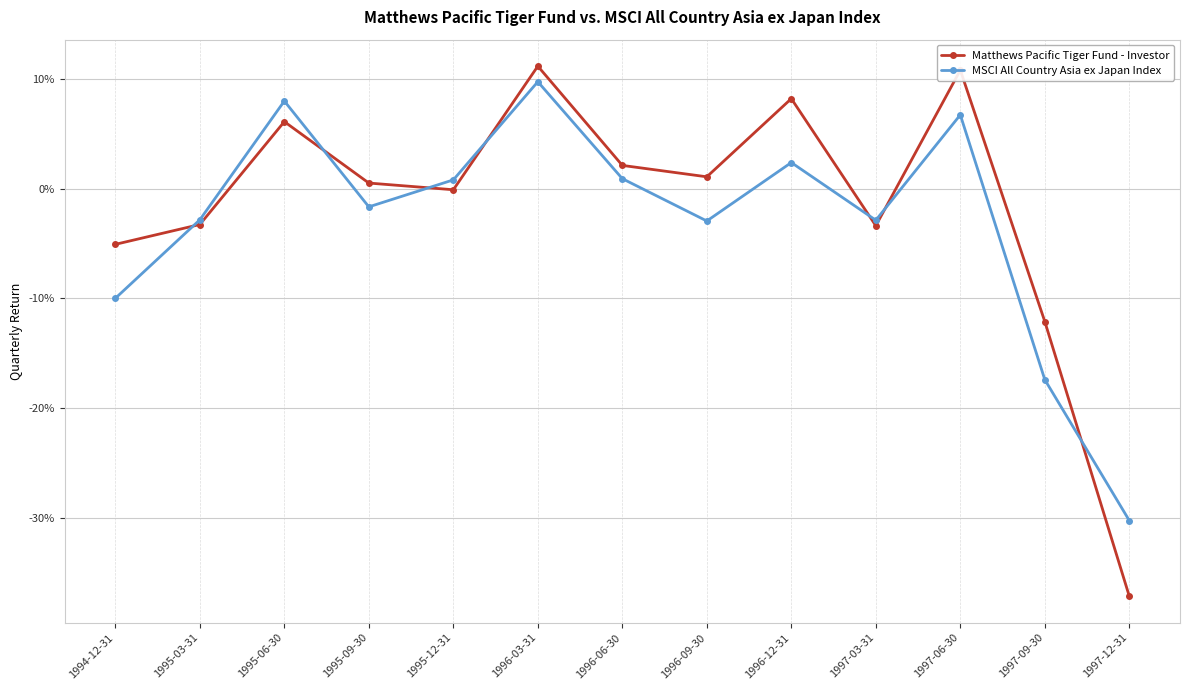

Is this an area chart (filled region under the line)?

No